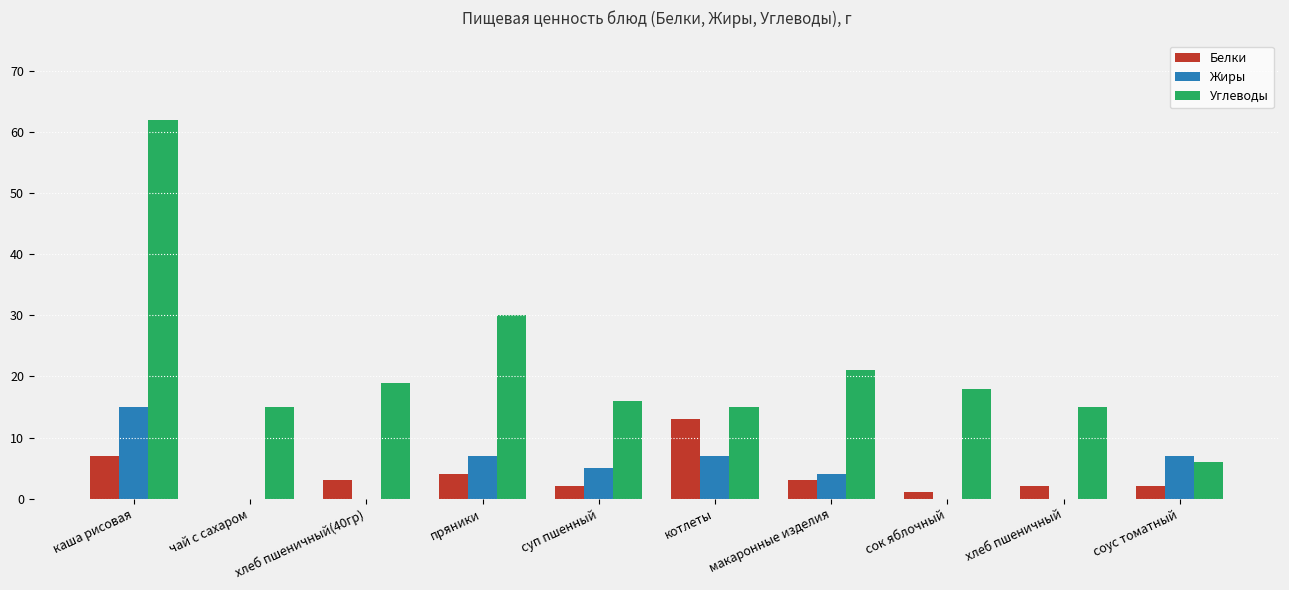

Count the number of categories in the chart.

10